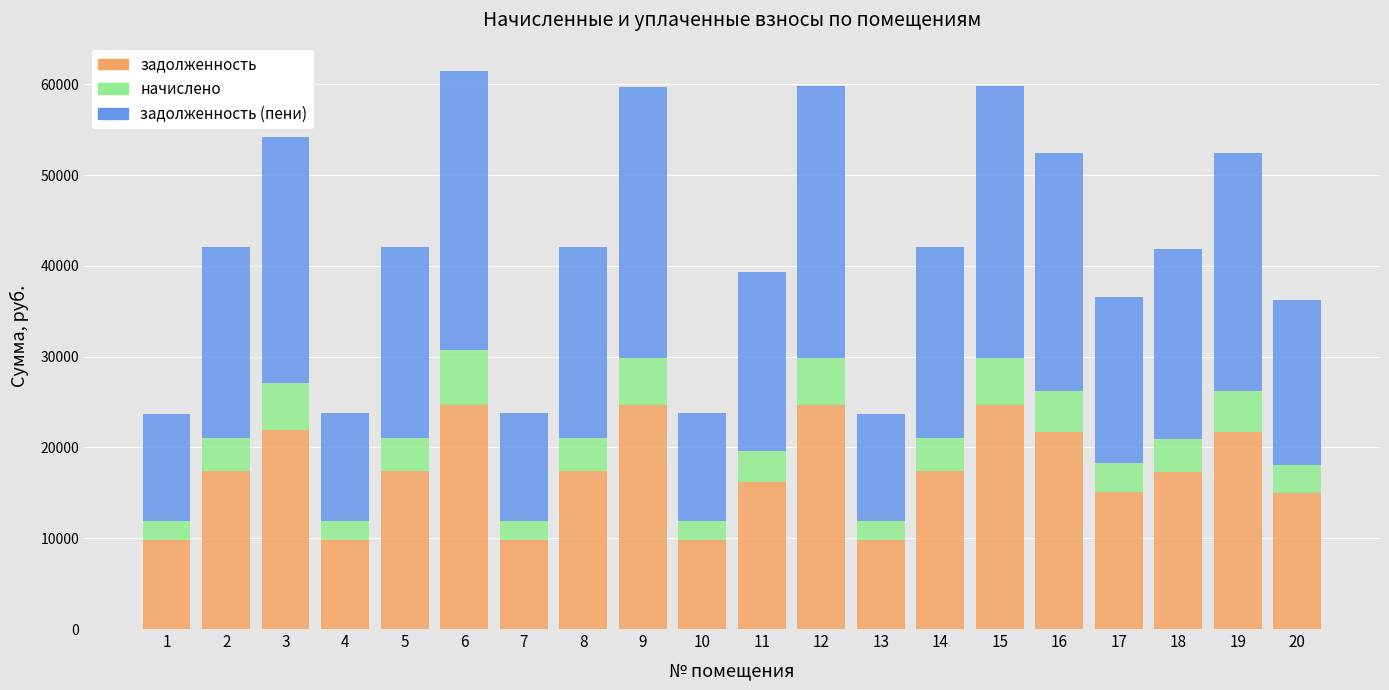

What is the total value across all series at 19?

52410.2